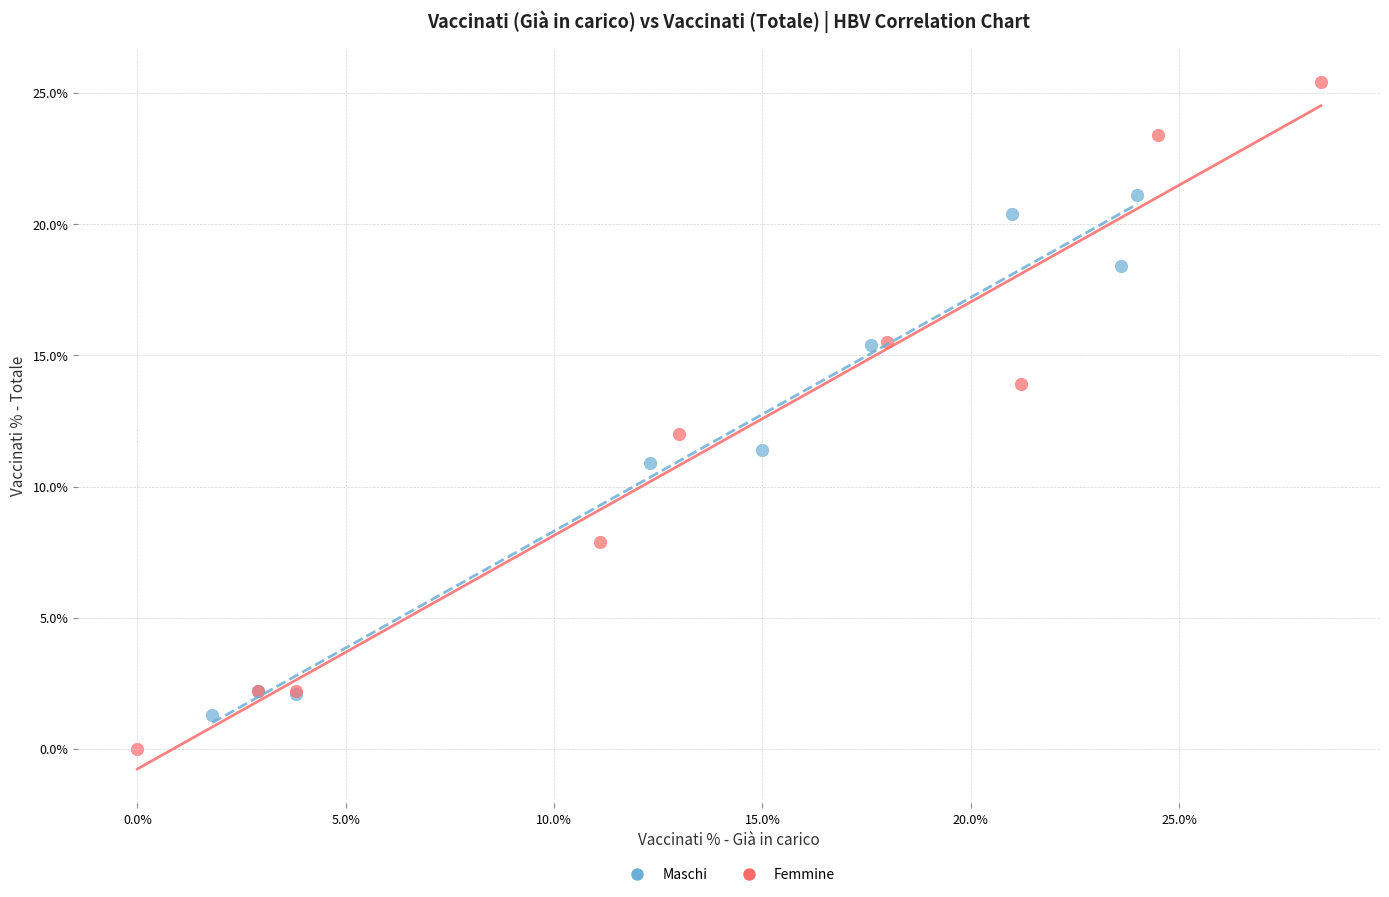

Which series reaches the maximum Y coordinate?

Femmine